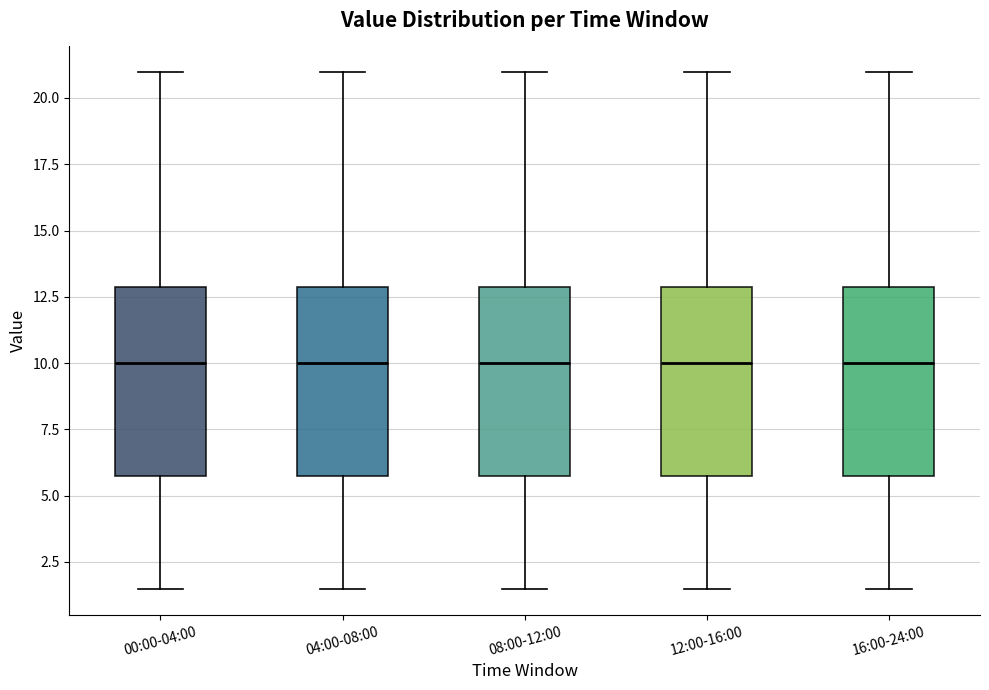

Reading left to right, transcribe this box plot: for each box, give where its median line is, the range the box spans, and where its two whiskers end, as read against the y-axis. The values are not printed on the chart, so give them approximately, as read against the axis.

00:00-04:00: median 10.0, box 5.5 to 13.0, whiskers 1.5 to 21.0
04:00-08:00: median 10.0, box 5.5 to 13.0, whiskers 1.5 to 21.0
08:00-12:00: median 10.0, box 5.5 to 13.0, whiskers 1.5 to 21.0
12:00-16:00: median 10.0, box 5.5 to 13.0, whiskers 1.5 to 21.0
16:00-24:00: median 10.0, box 5.5 to 13.0, whiskers 1.5 to 21.0